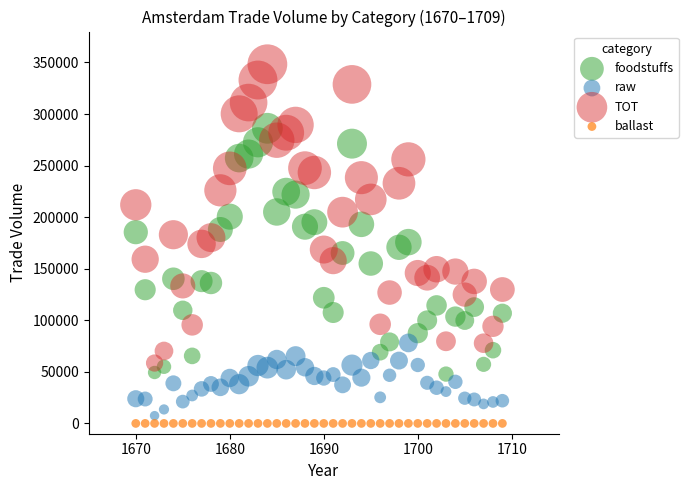

Which series contains the highest Y value?

TOT